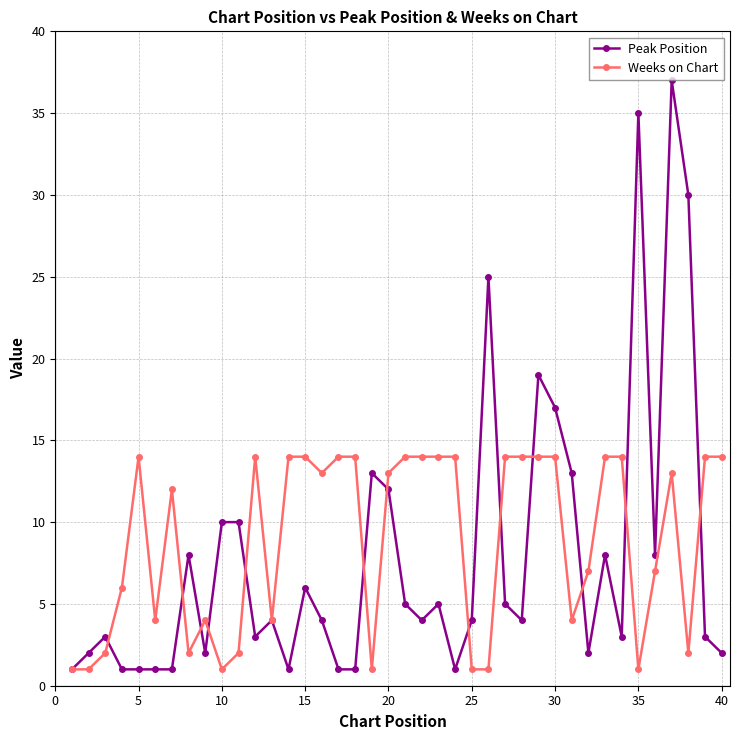

Reading left to right, list all the values displayed in this chart.

Peak Position: 1	2	3	1	1	1	1	8	2	10	10	3	4	1	6	4	1	1	13	12	5	4	5	1	4	25	5	4	19	17	13	2	8	3	35	8	37	30	3	2
Weeks on Chart: 1	1	2	6	14	4	12	2	4	1	2	14	4	14	14	13	14	14	1	13	14	14	14	14	1	1	14	14	14	14	4	7	14	14	1	7	13	2	14	14